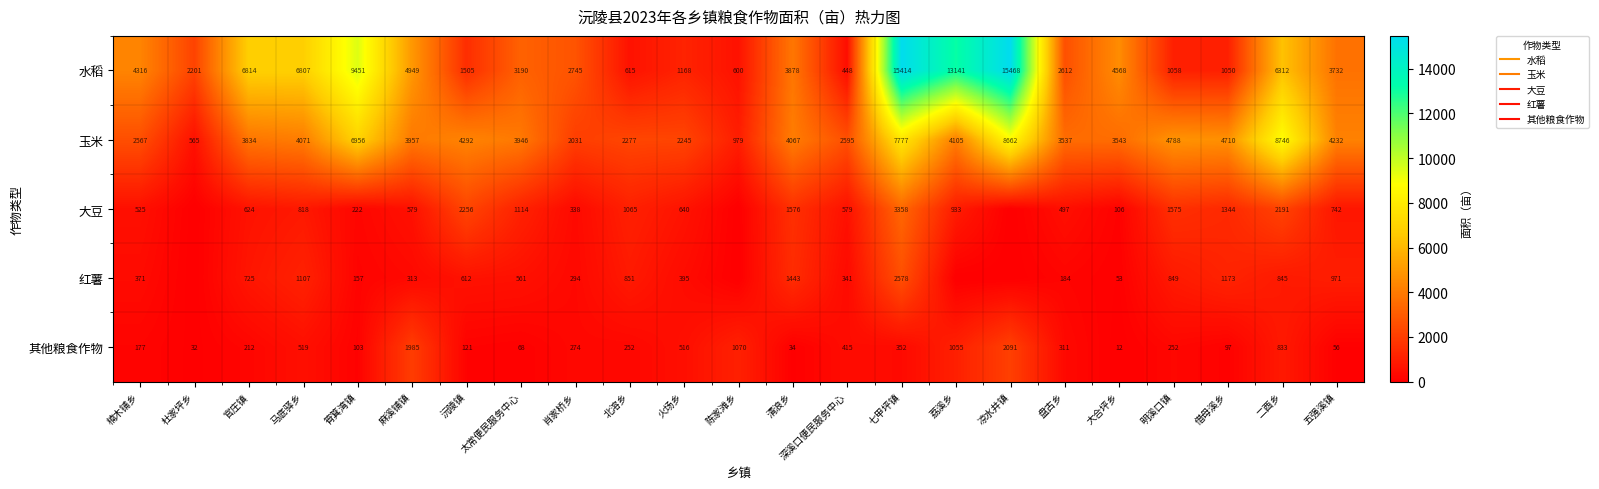

The value of 其他粮食作物 at 杜家坪乡 is 31.5. True or false?

True